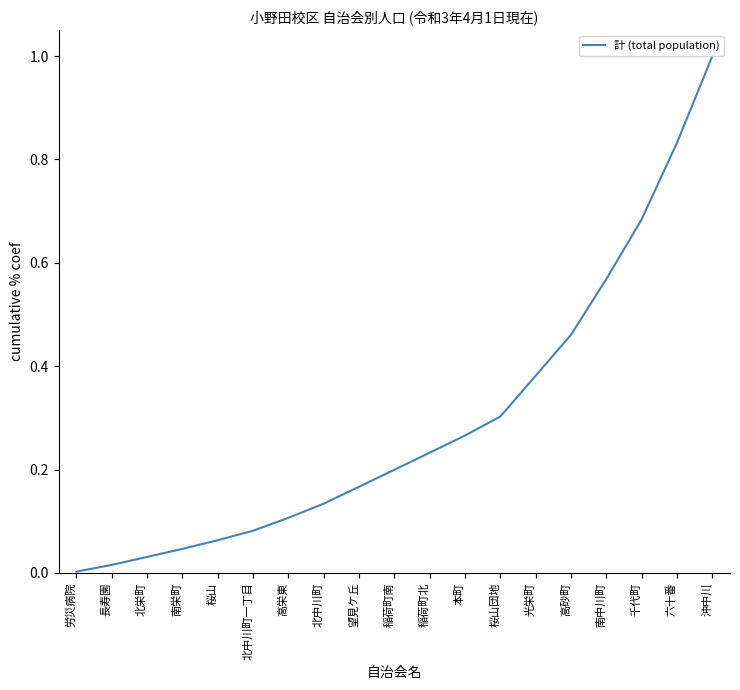

What position from the left is 南中川町?

16